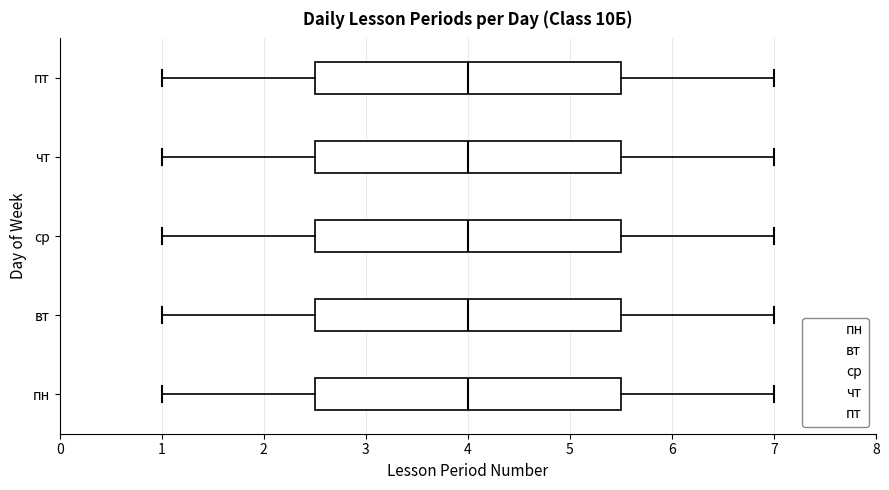

Reading bottom to top, read every box against the x-axis: the position of its median line, the range the box covers, and the ends of its whiskers. The values are not printed on the chart, so give them approximately, as read against the axis.

пн: median 4.0, box 2.5 to 5.5, whiskers 1.0 to 7.0
вт: median 4.0, box 2.5 to 5.5, whiskers 1.0 to 7.0
ср: median 4.0, box 2.5 to 5.5, whiskers 1.0 to 7.0
чт: median 4.0, box 2.5 to 5.5, whiskers 1.0 to 7.0
пт: median 4.0, box 2.5 to 5.5, whiskers 1.0 to 7.0